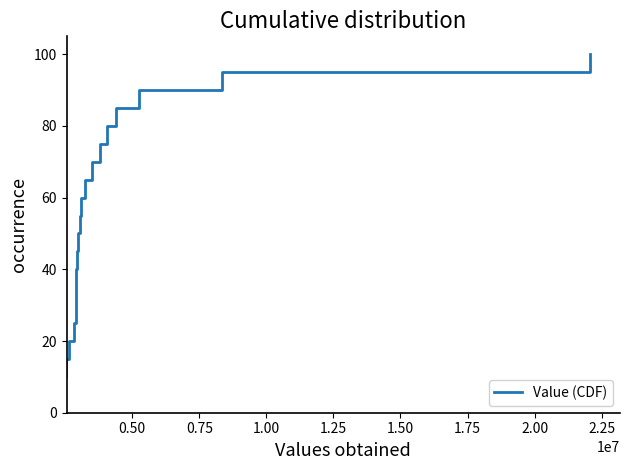

What is the difference between the maximum and minimum values?

95.0